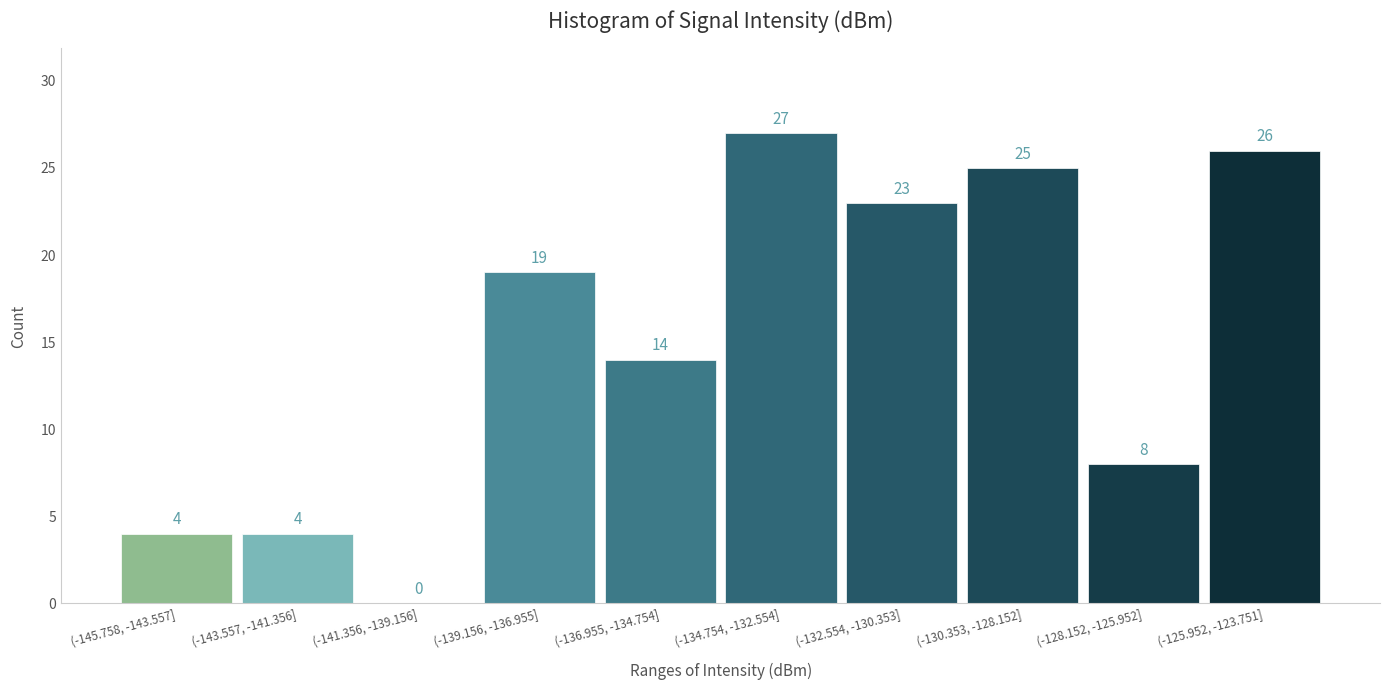

Reading left to right, transcribe all the data shown in this chart.

(-145.758, -143.557]=4	(-143.557, -141.356]=4	(-141.356, -139.156]=0	(-139.156, -136.955]=19	(-136.955, -134.754]=14	(-134.754, -132.554]=27	(-132.554, -130.353]=23	(-130.353, -128.152]=25	(-128.152, -125.952]=8	(-125.952, -123.751]=26